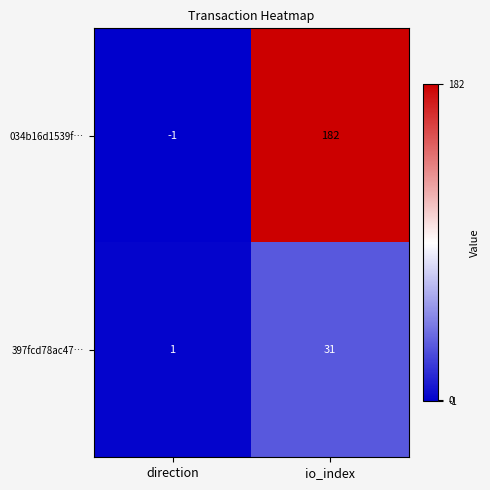

How many data points does each series have?

2